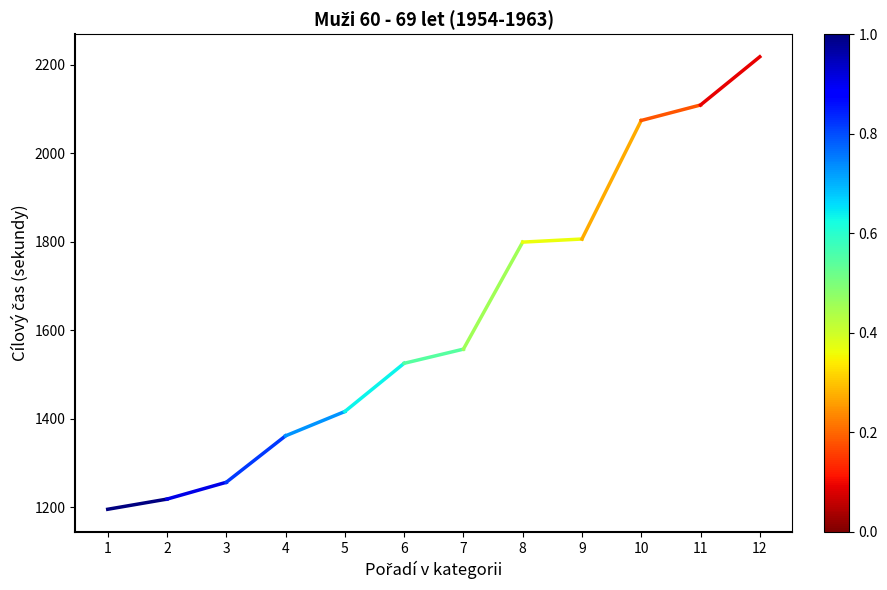

What is the ratio of the value at 1 to the value at 2?

1.0